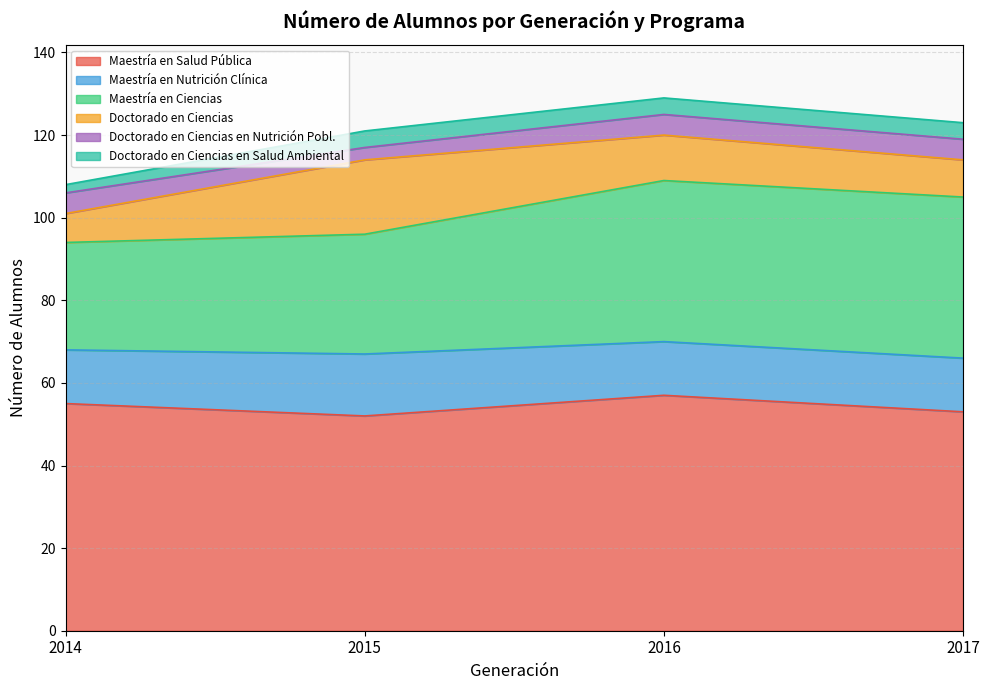

How many values in the Doctorado en Ciencias en Nutrición Pobl. series are below 5?

1